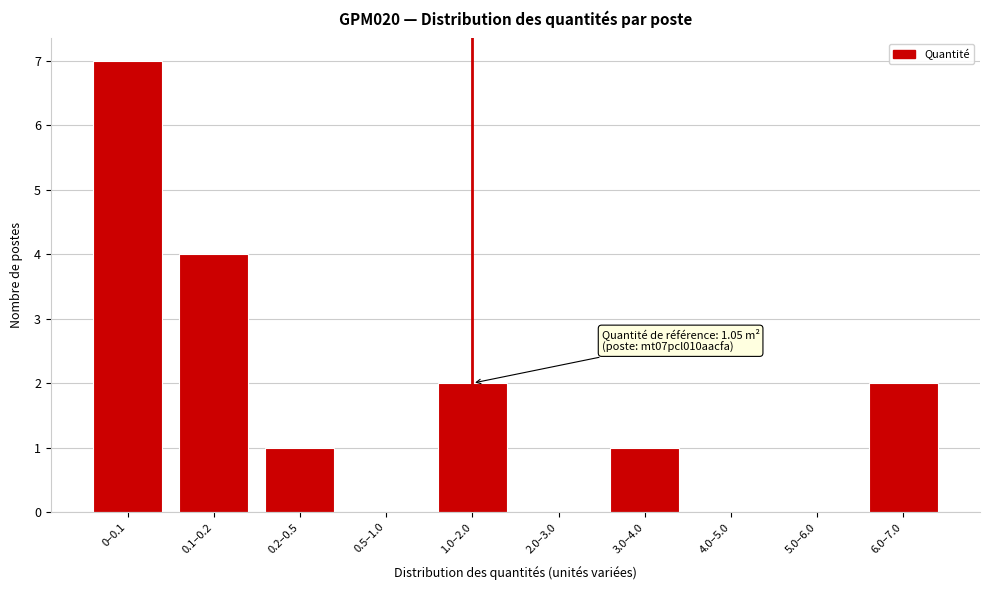

Reading left to right, transcribe all the data shown in this chart.

0–0.1=7	0.1–0.2=4	0.2–0.5=1	0.5–1.0=0	1.0–2.0=2	2.0–3.0=0	3.0–4.0=1	4.0–5.0=0	5.0–6.0=0	6.0–7.0=2